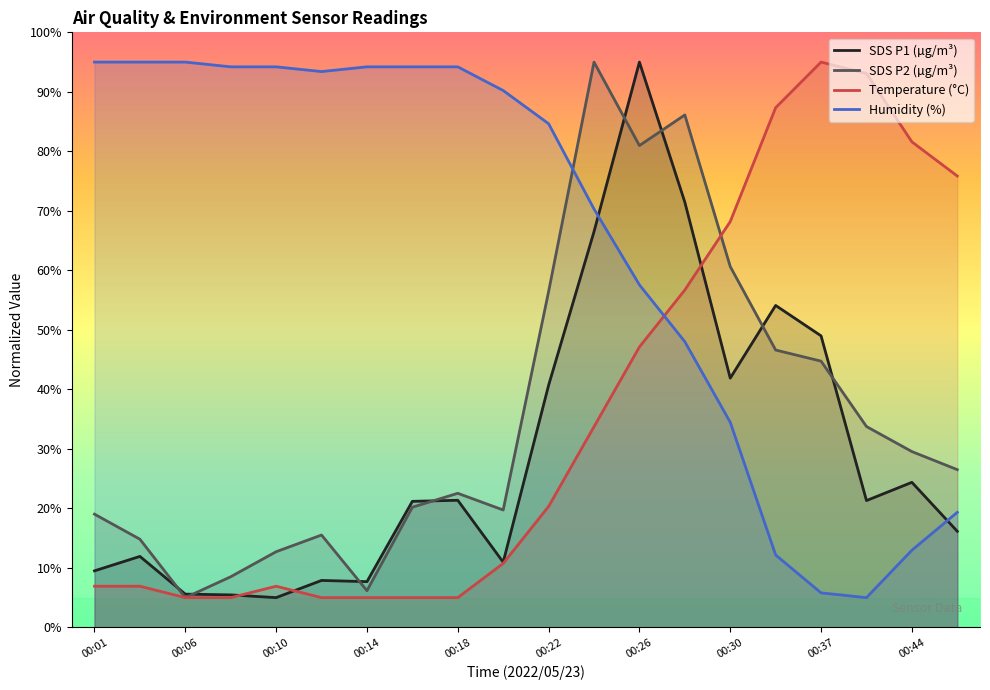

Which series has the widest spread of values?

SDS_P1